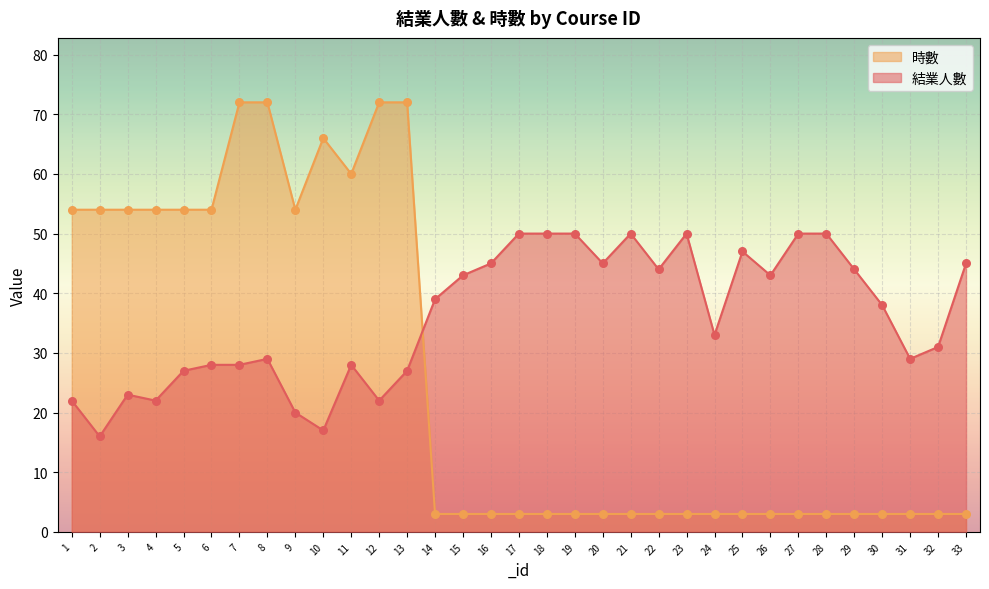

What are all the series names shown in the legend?

時數, 結業人數